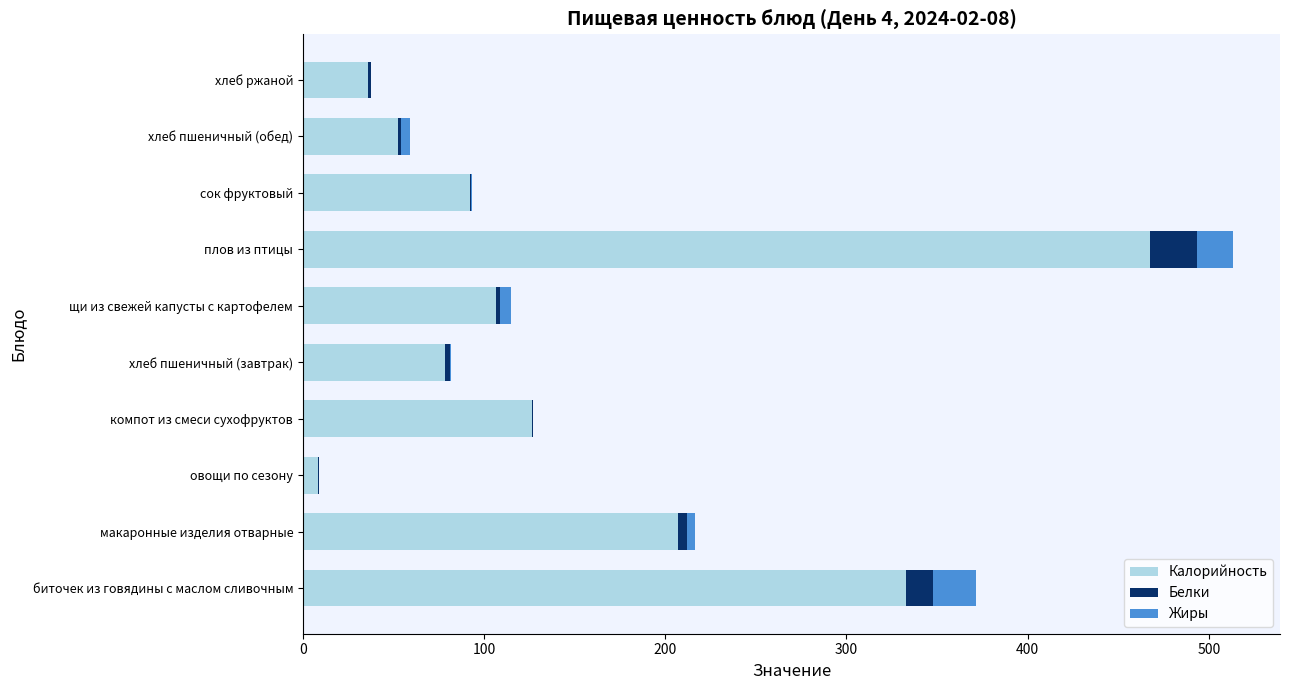

What is the total value across all series at плов из птицы?

513.6